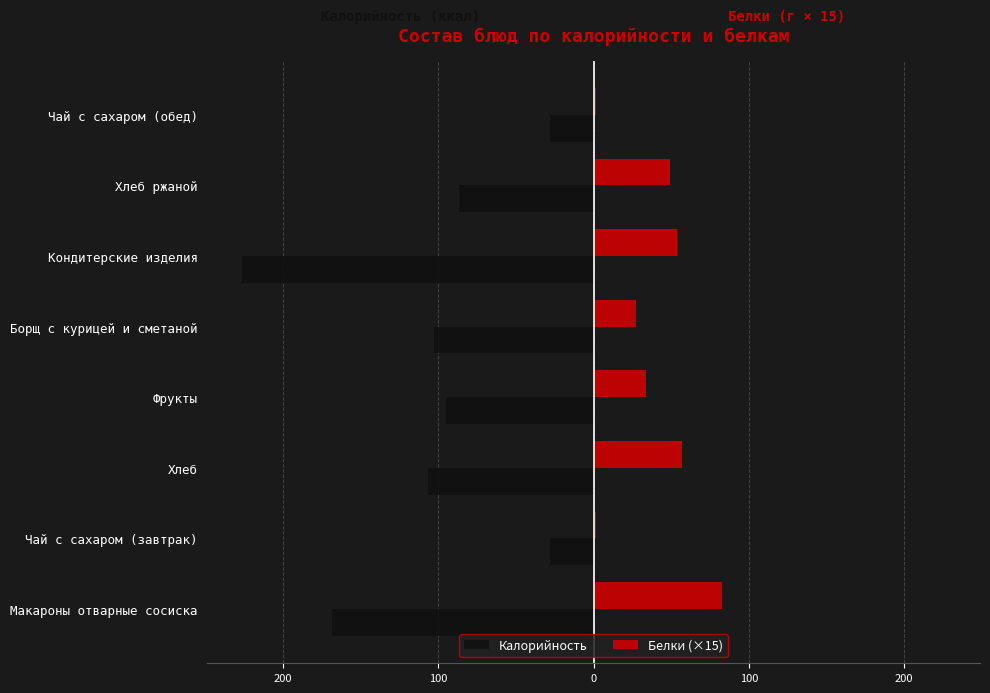

What is the minimum value for Калорийность?

-226.2